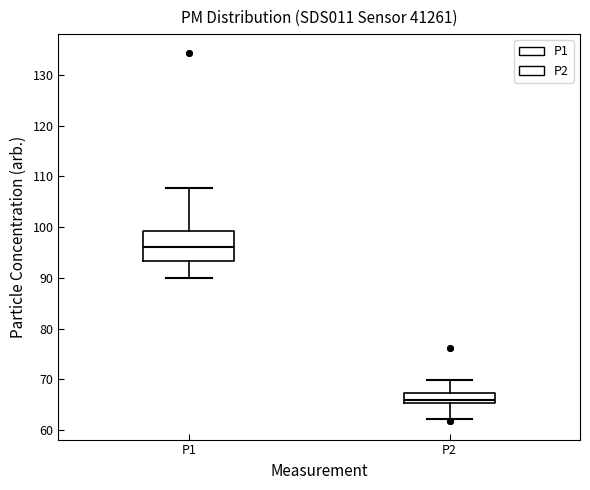

Which box is the tallest, from its lower edge to its upper edge?

P1